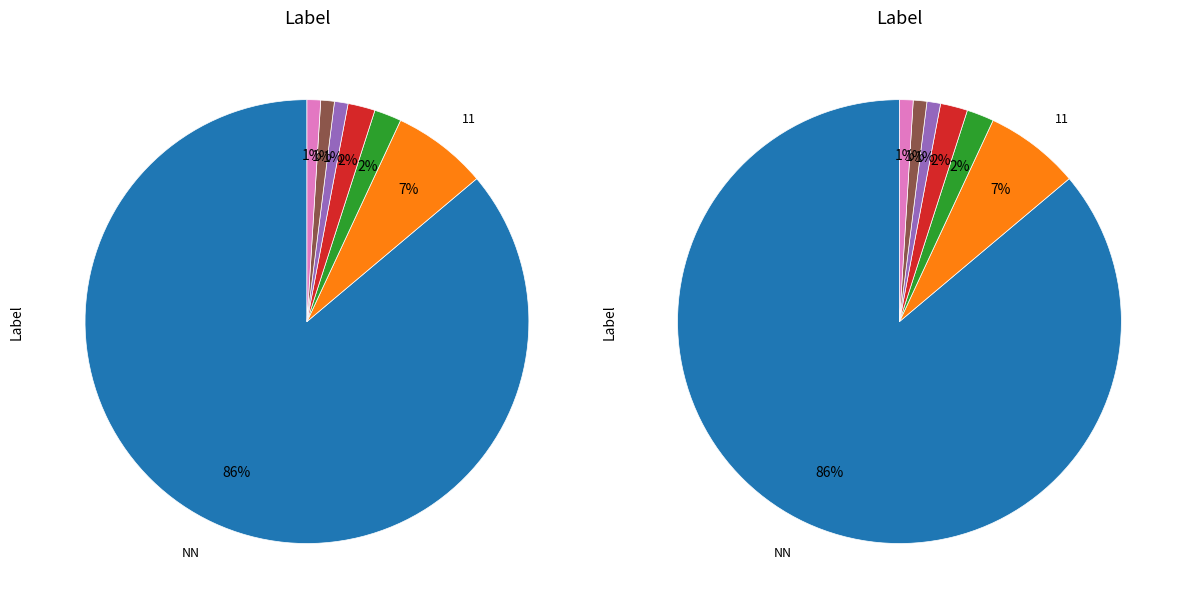

What percentage is the 21 slice, to the nearest percent?

2%